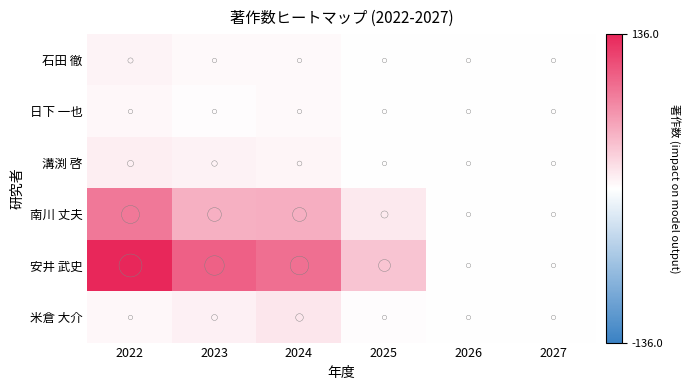

Which label corresponds to the largest value in the chart?

2022